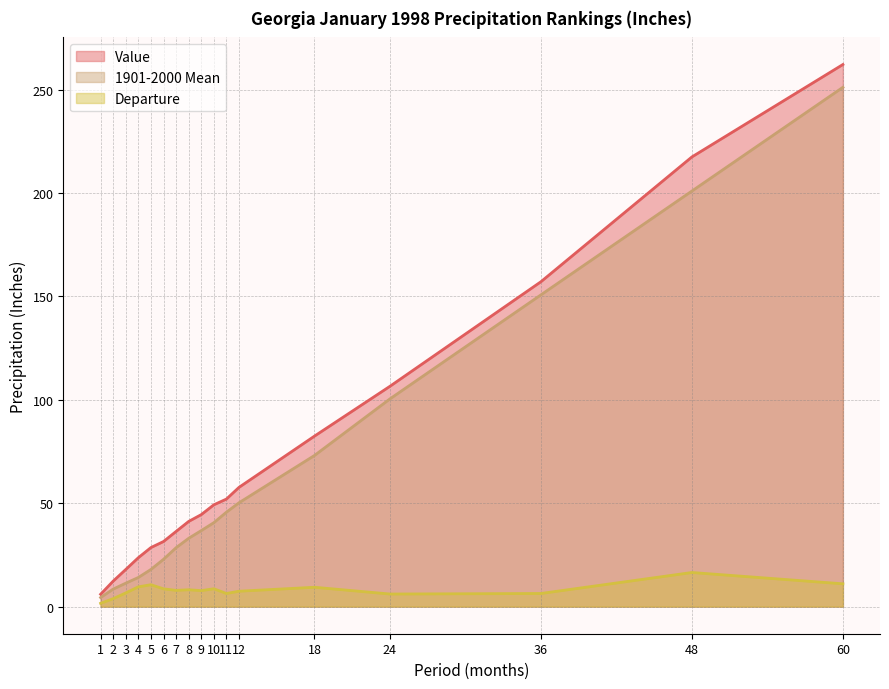

How many distinct data groups are displayed?

3